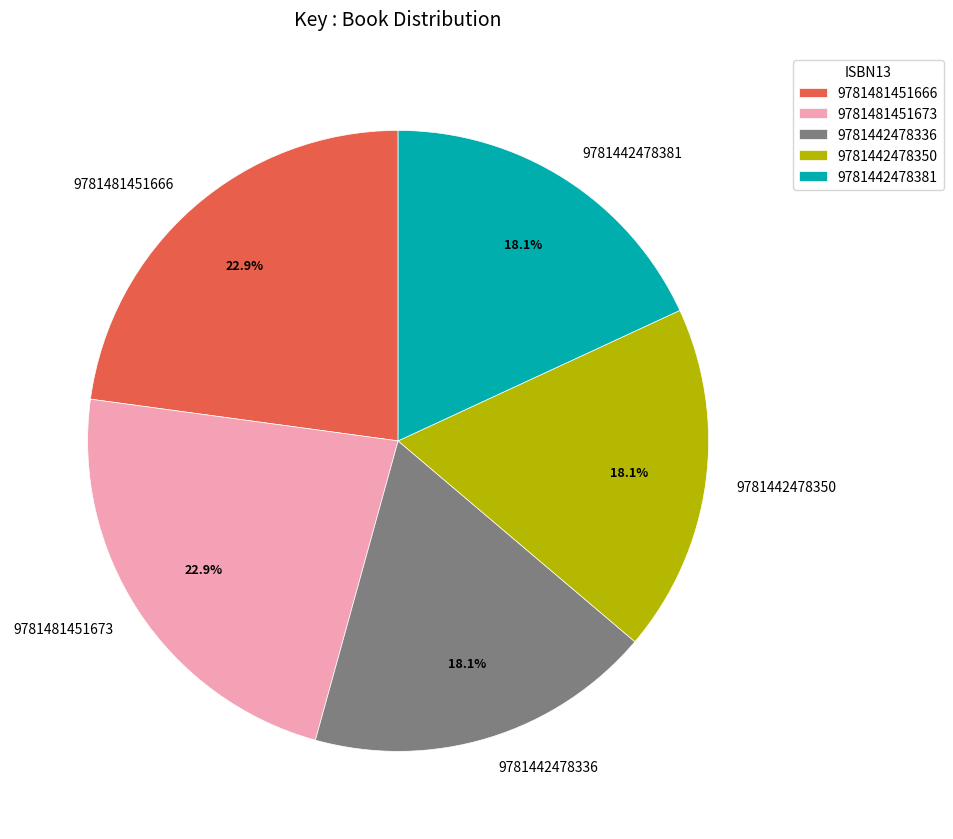

To the nearest percent, what is the average slice percentage?

20%